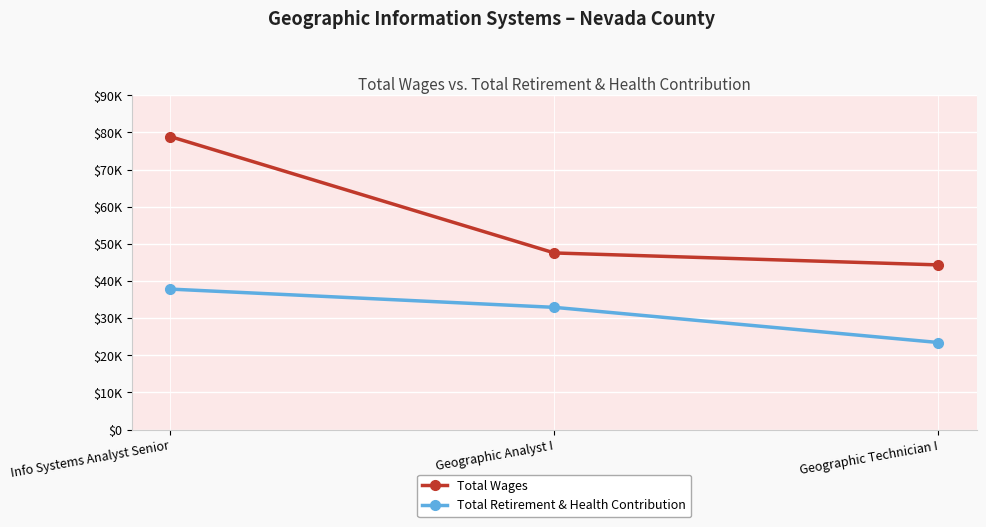

What are all the series names shown in the legend?

Total Wages, Total Retirement & Health Contribution